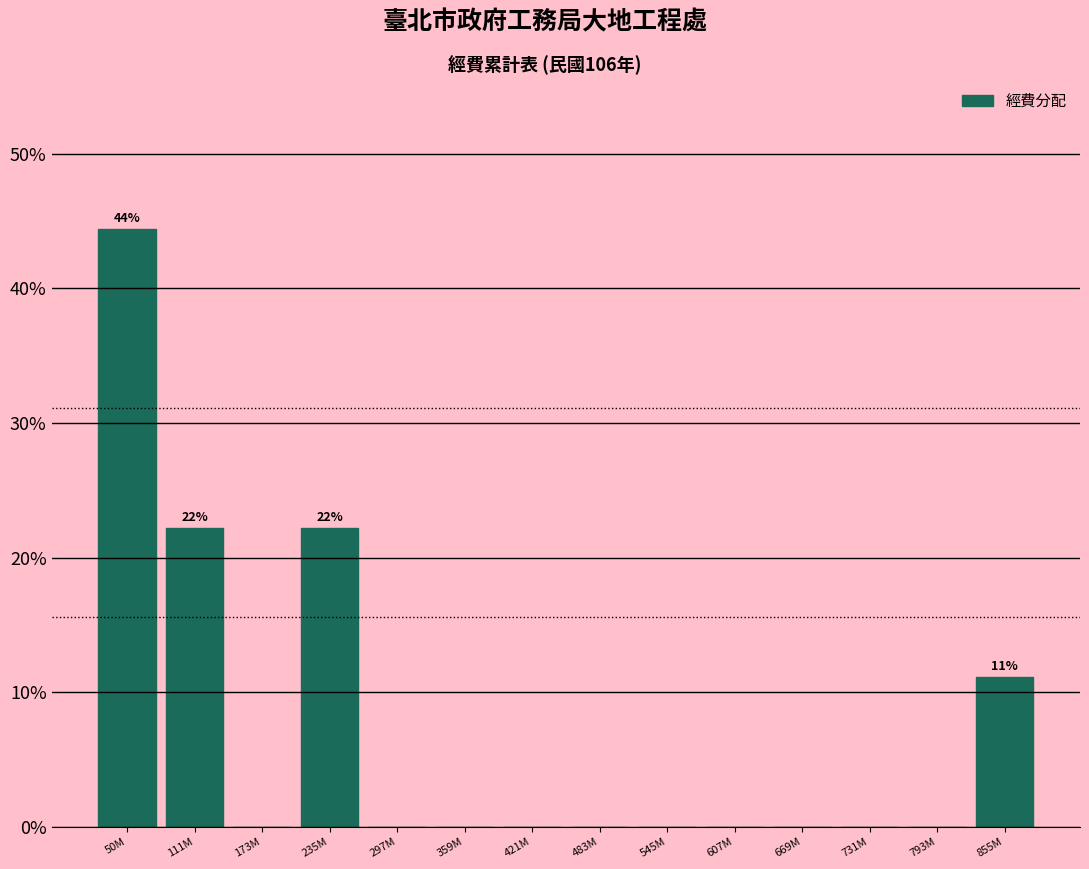

Reading left to right, what are all the values shown in this chart?

50M=44.4	111M=22.2	173M=0.0	235M=22.2	297M=0.0	359M=0.0	421M=0.0	483M=0.0	545M=0.0	607M=0.0	669M=0.0	731M=0.0	793M=0.0	855M=11.1